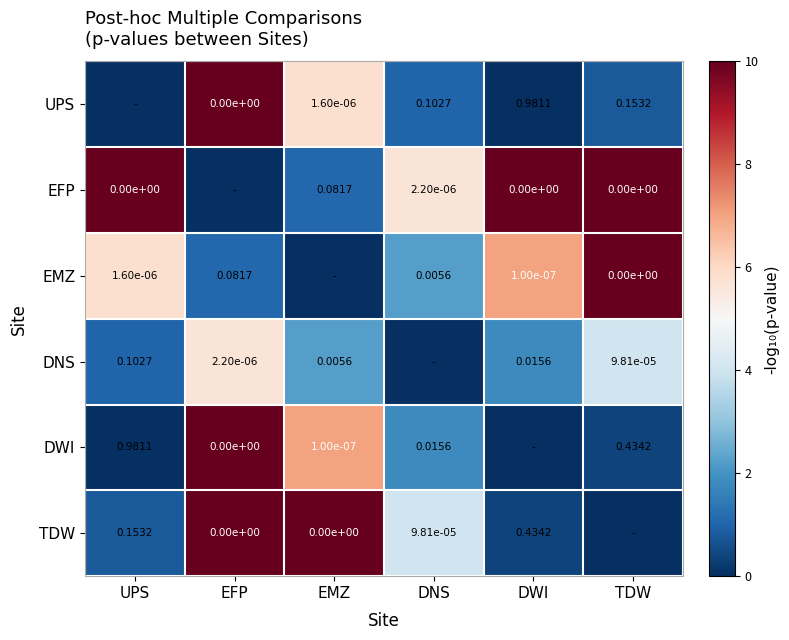

Is the value of EFP at UPS greater than the value of TDW at DNS?

No